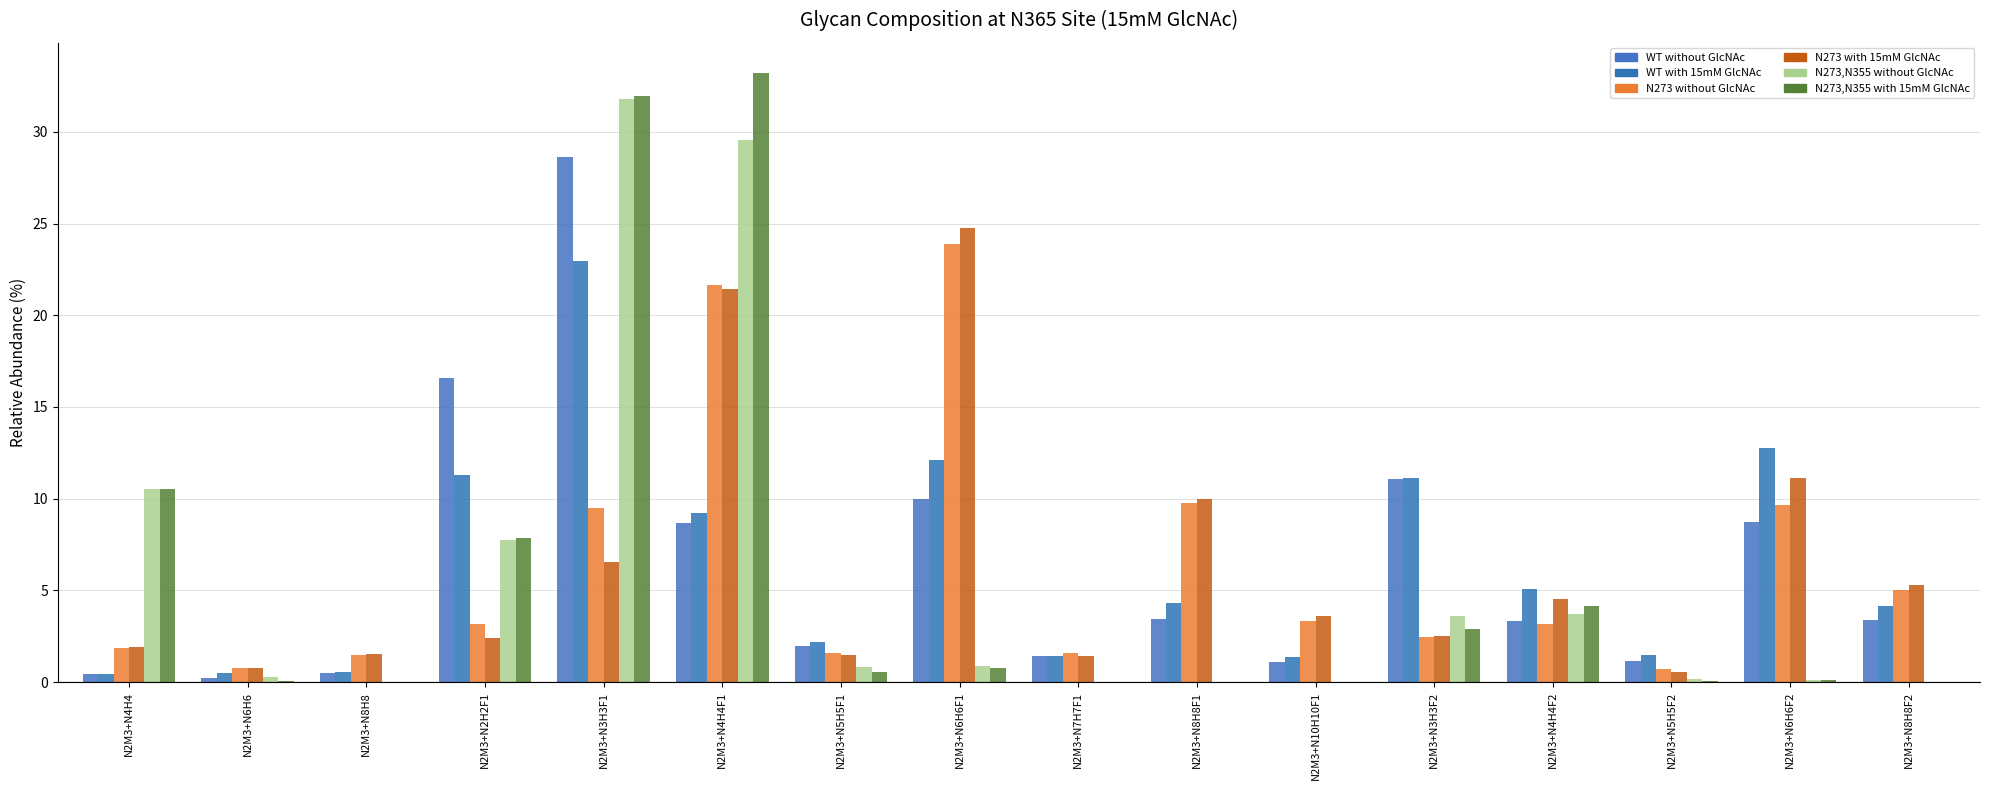

How many distinct data groups are displayed?

6